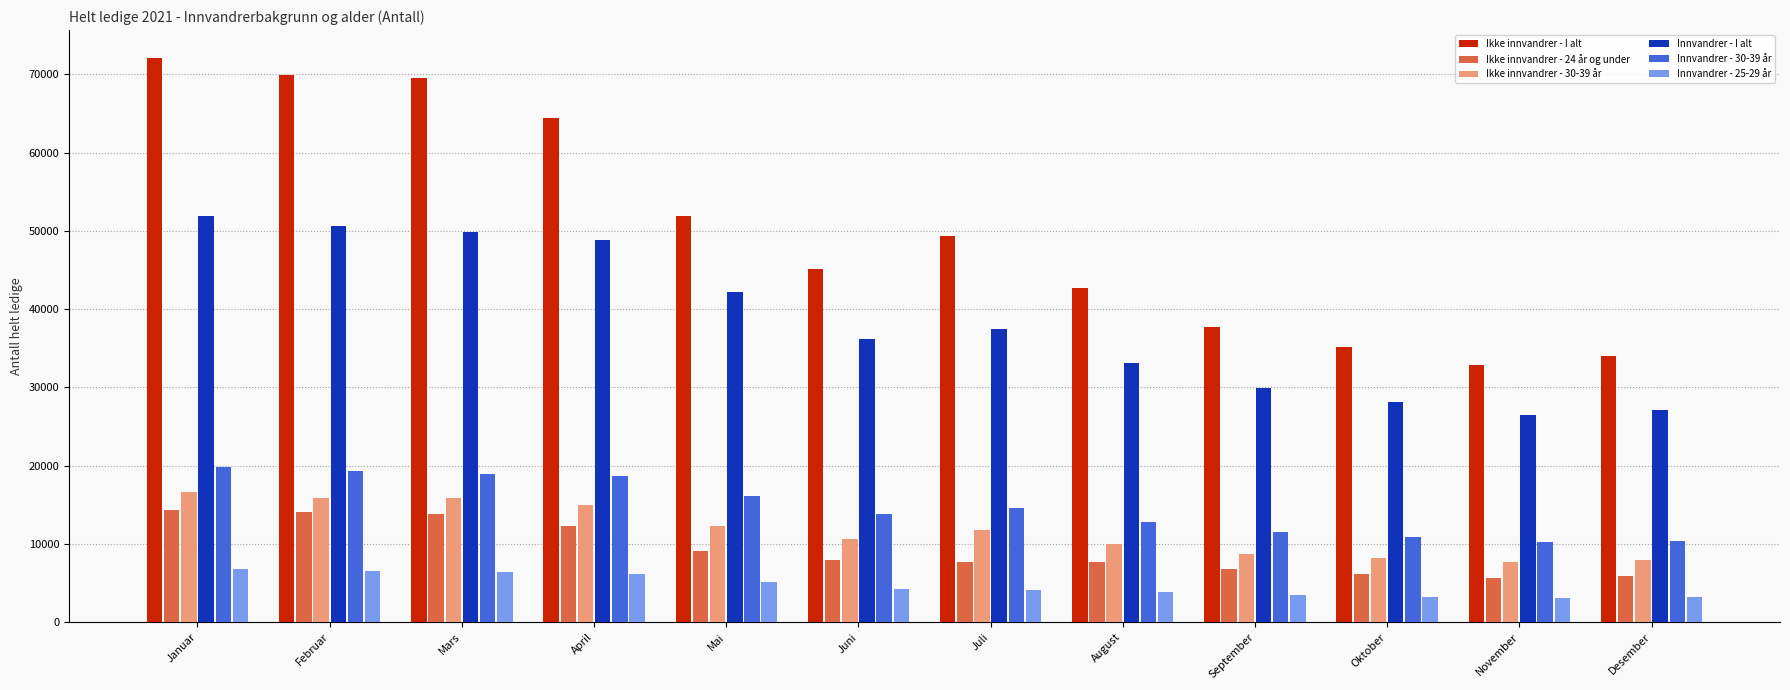

What is the total value across all series at September?

98280